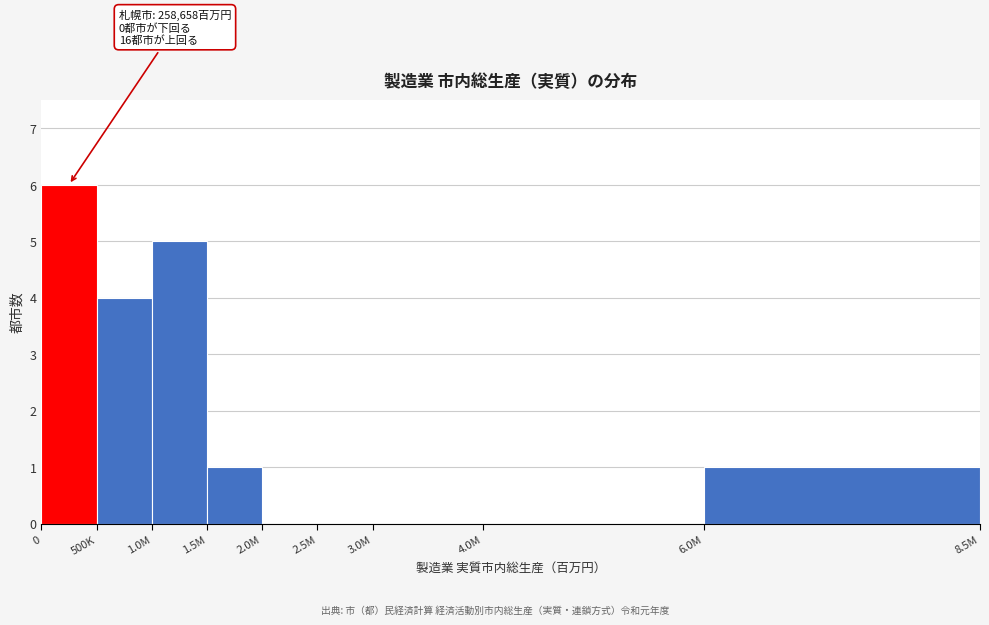

Reading left to right, list all the values displayed in this chart.

0=6	500K=4	1.0M=5	1.5M=1	2.0M=0	2.5M=0	3.0M=0	4.0M=0	6.0M=1